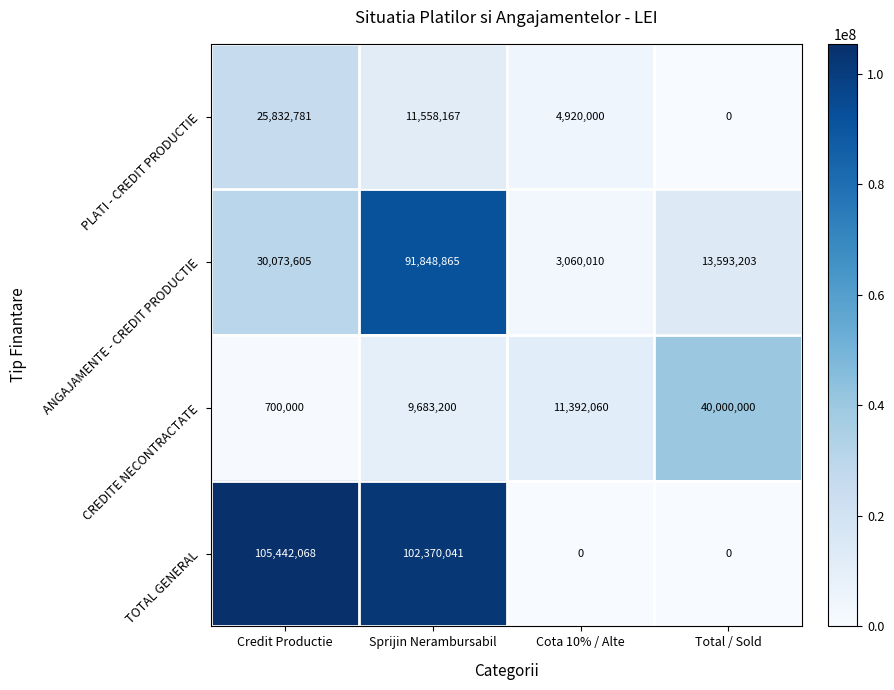

Reading left to right, list all the values displayed in this chart.

PLATI - CREDIT PRODUCTIE: Credit Productie=25832781	Sprijin Nerambursabil=11558167	Cota 10% / Alte=4920000	Total / Sold=0
ANGAJAMENTE - CREDIT PRODUCTIE: Credit Productie=30073605	Sprijin Nerambursabil=91848865	Cota 10% / Alte=3060010	Total / Sold=13593203
CREDITE NECONTRACTATE: Credit Productie=700000	Sprijin Nerambursabil=9683200	Cota 10% / Alte=11392060	Total / Sold=40000000
TOTAL GENERAL: Credit Productie=105442068	Sprijin Nerambursabil=102370041	Cota 10% / Alte=0	Total / Sold=0